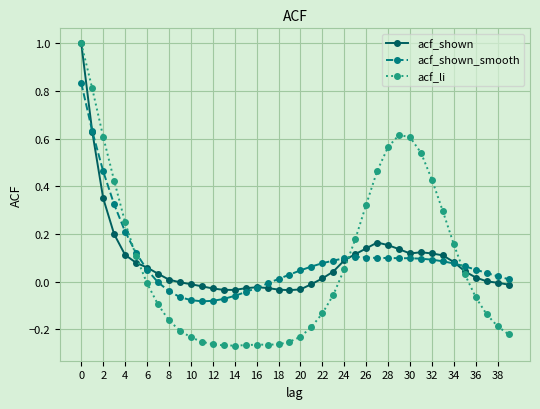

What is the greatest value displayed?

1.0